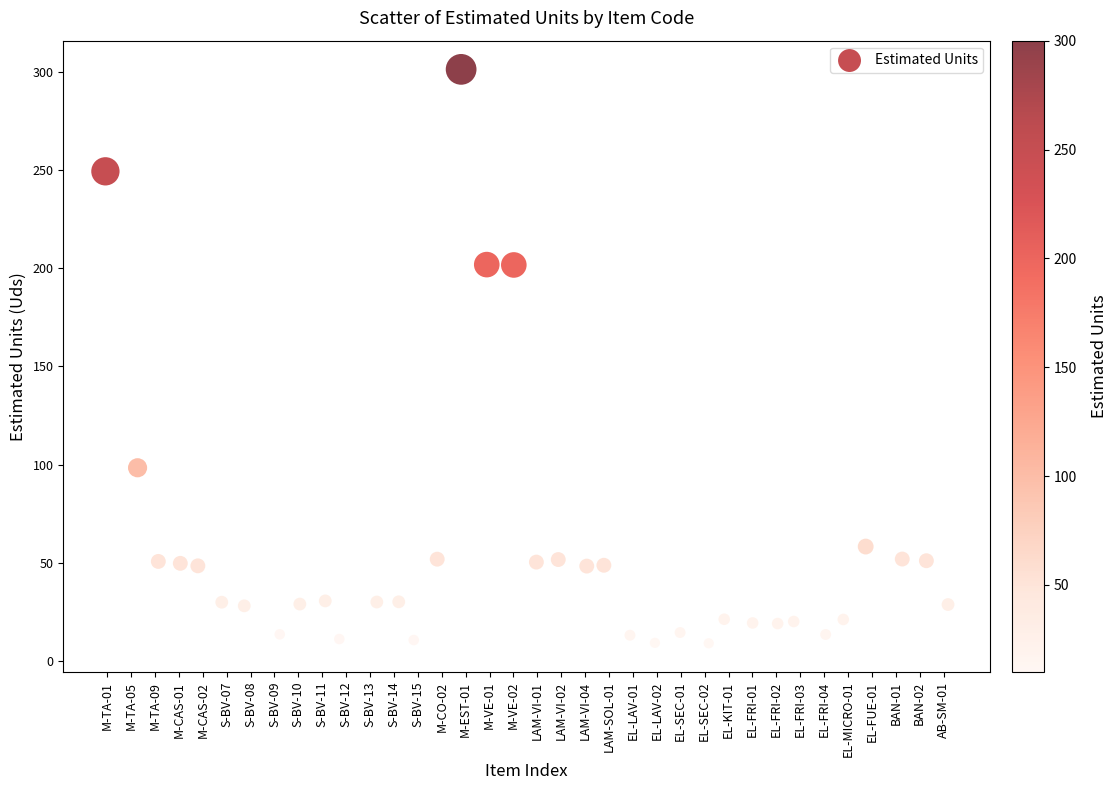

What is the range of Y values (max minus min)?

292.0